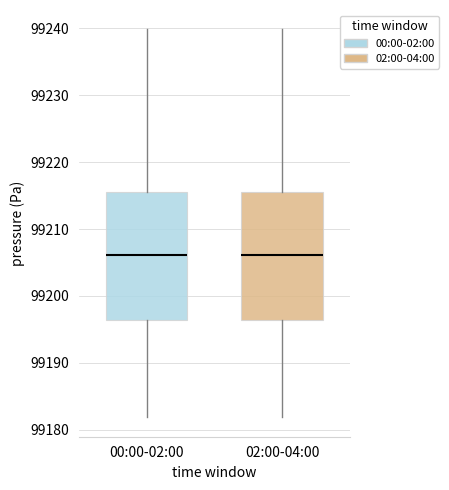

Reading left to right, transcribe this box plot: for each box, give where its median line is, the range the box spans, and where its two whiskers end, as read against the y-axis. The values are not printed on the chart, so give them approximately, as read against the axis.

00:00-02:00: median 99206, box 99196 to 99216, whiskers 99182 to 99240
02:00-04:00: median 99206, box 99196 to 99216, whiskers 99182 to 99240